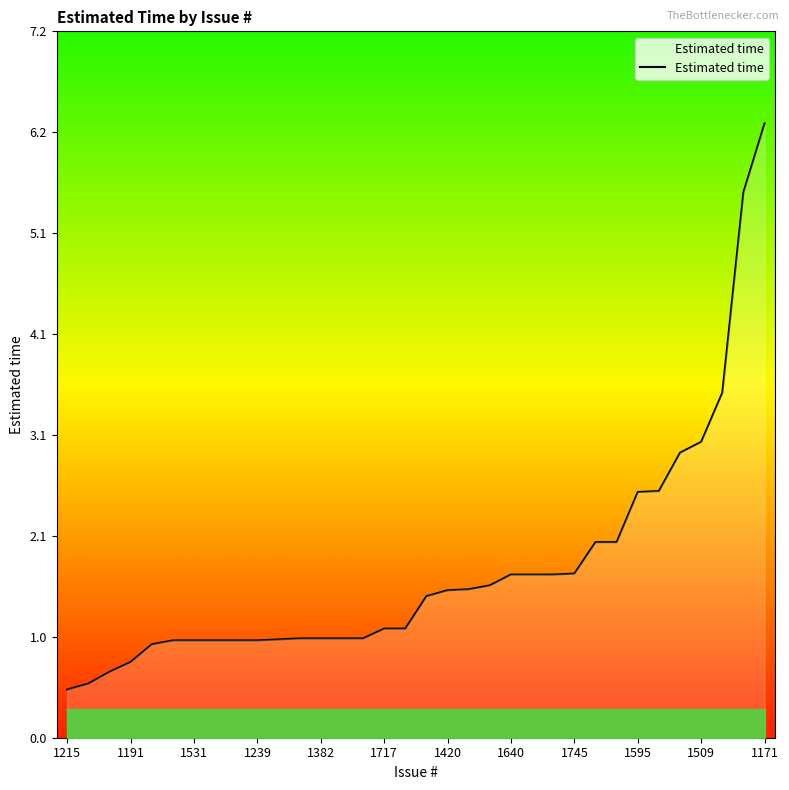

What is the difference between the maximum and minimum values?

5.8